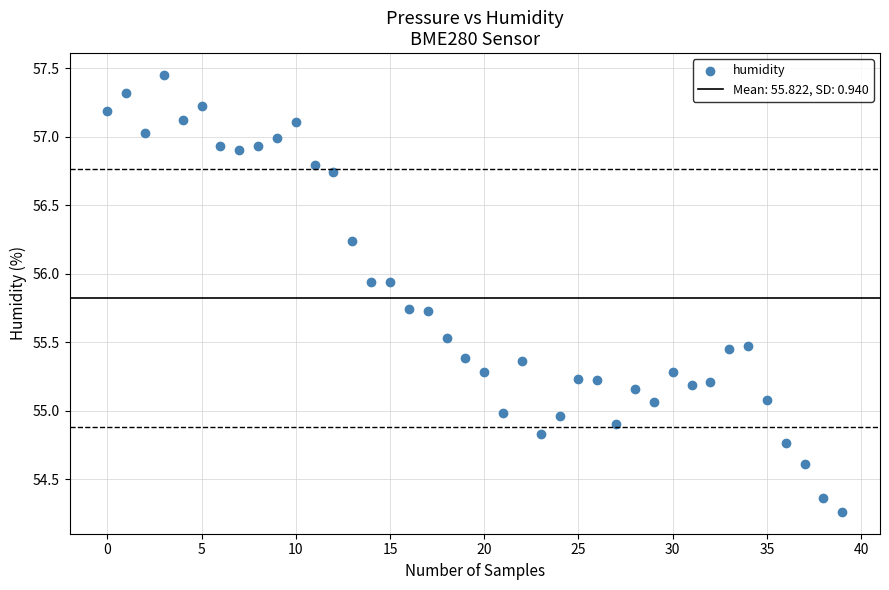

What is the range of Y values (max minus min)?

3.2